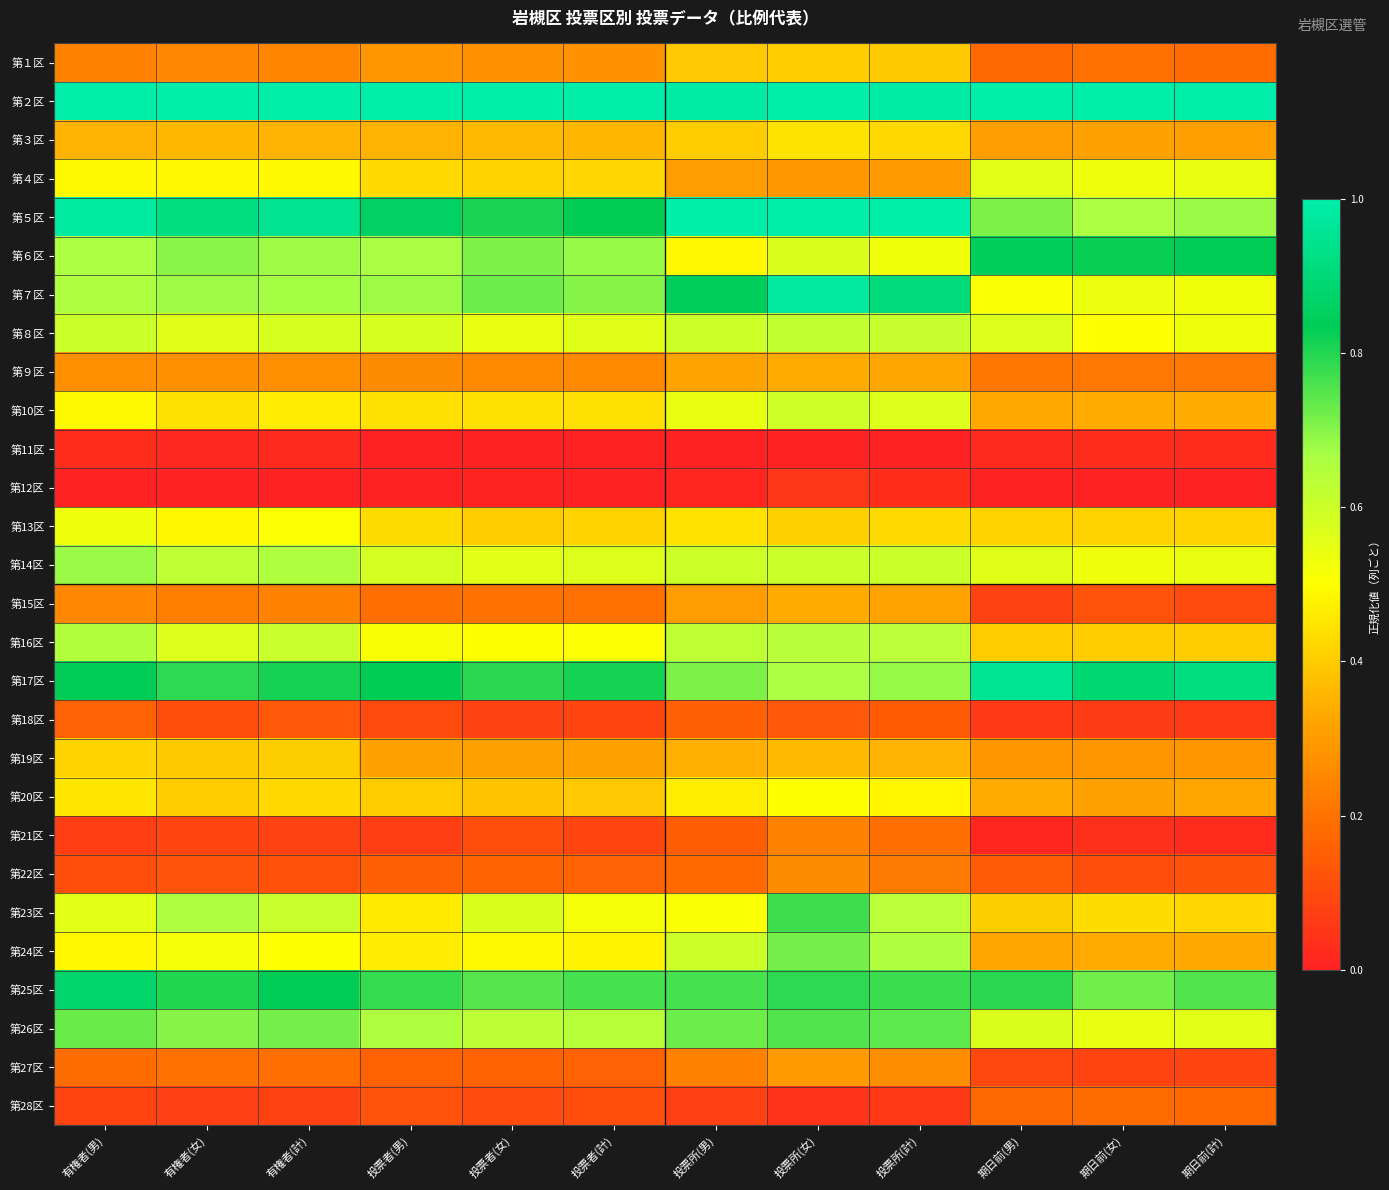

At how many categories does at least one series exceed 0?

12